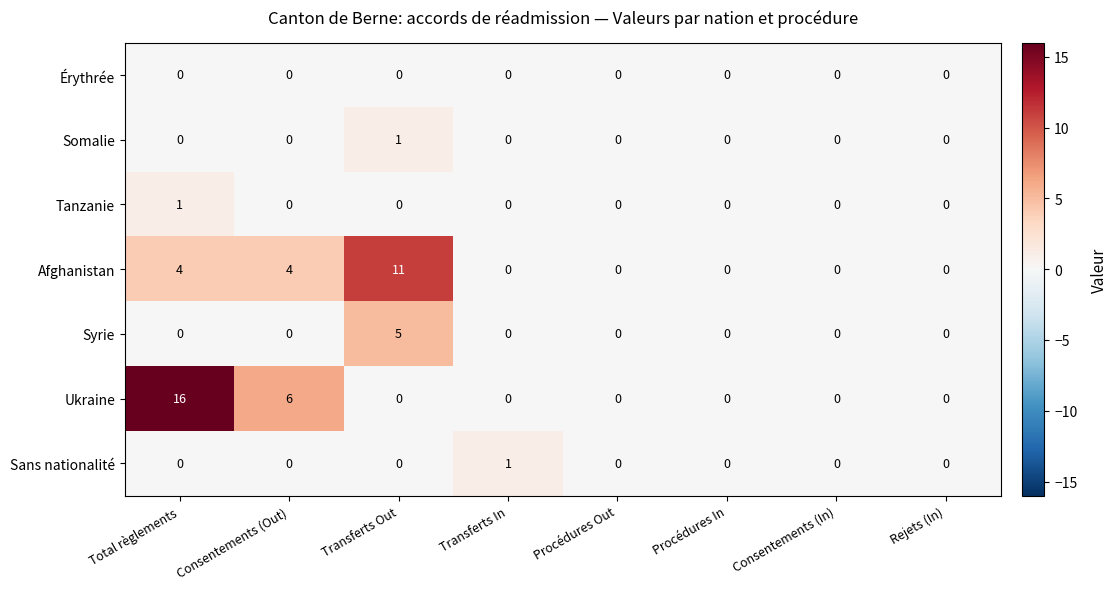

At how many categories does at least one series exceed 15?

1